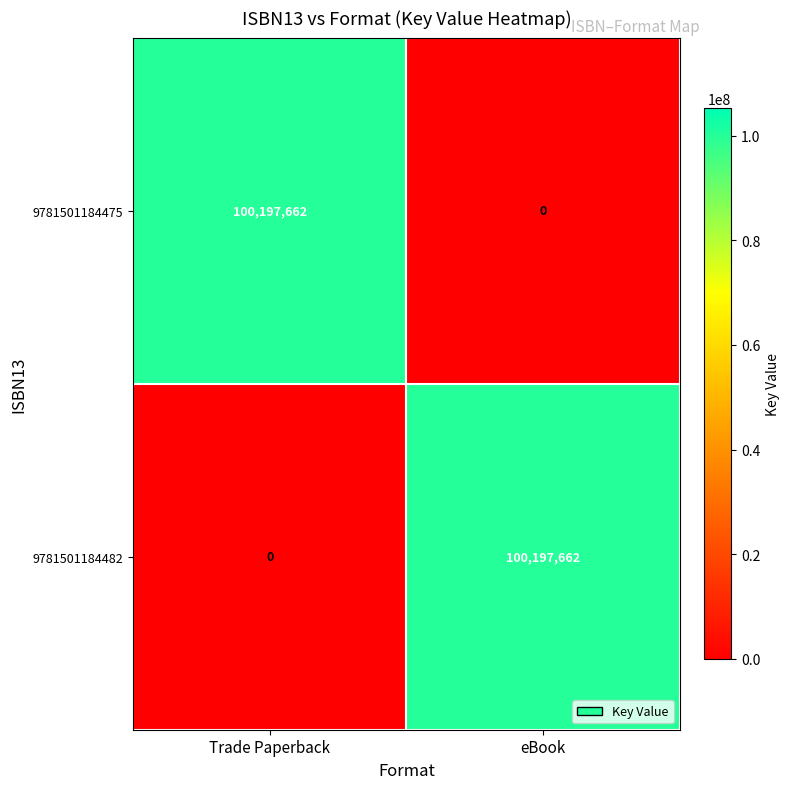

The 9781501184482 series shows 100197662 at eBook. True or false?

True